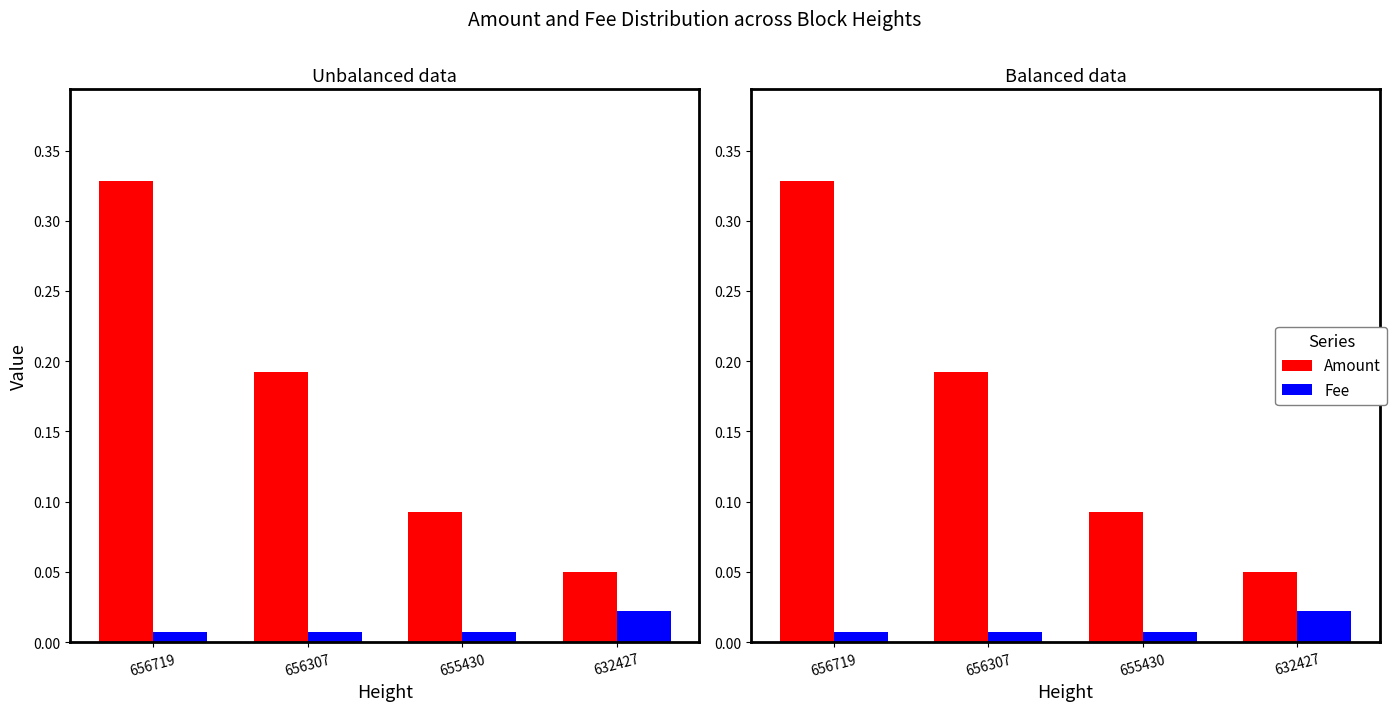

Is it true that Amount equals 0.2 at 656307?

True